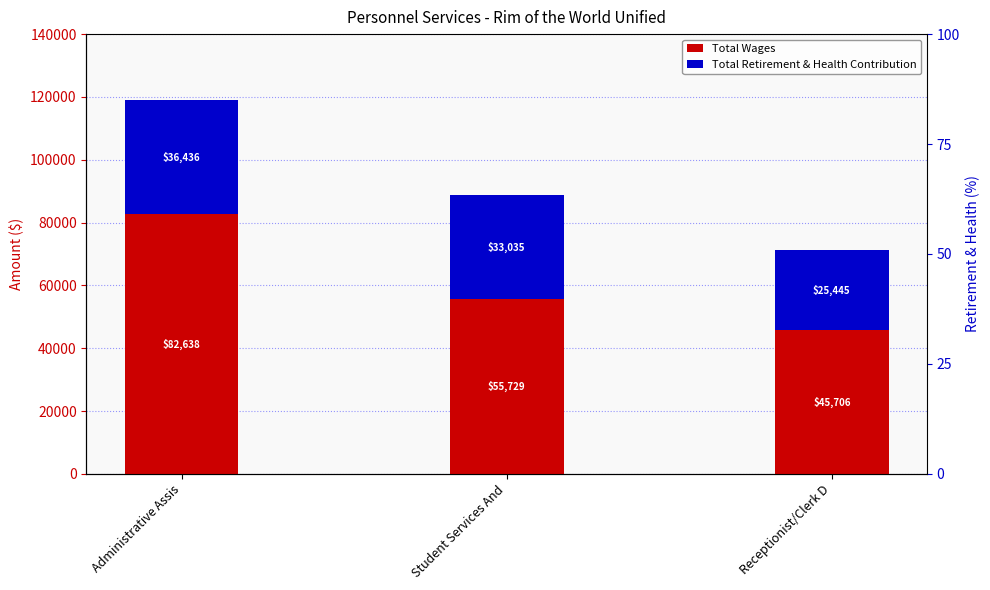

How many groups of bars are there?

3